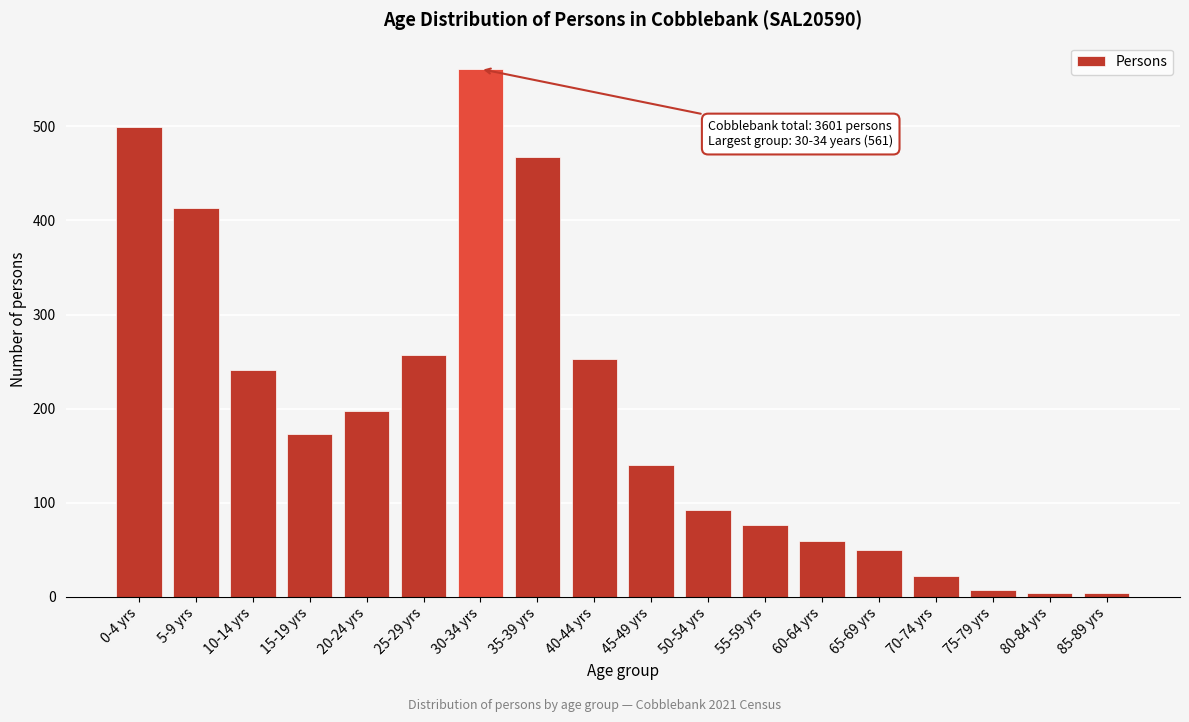

Reading left to right, what are all the values shown in this chart?

499	413	241	173	198	257	561	467	253	140	92	76	59	50	22	7	4	4